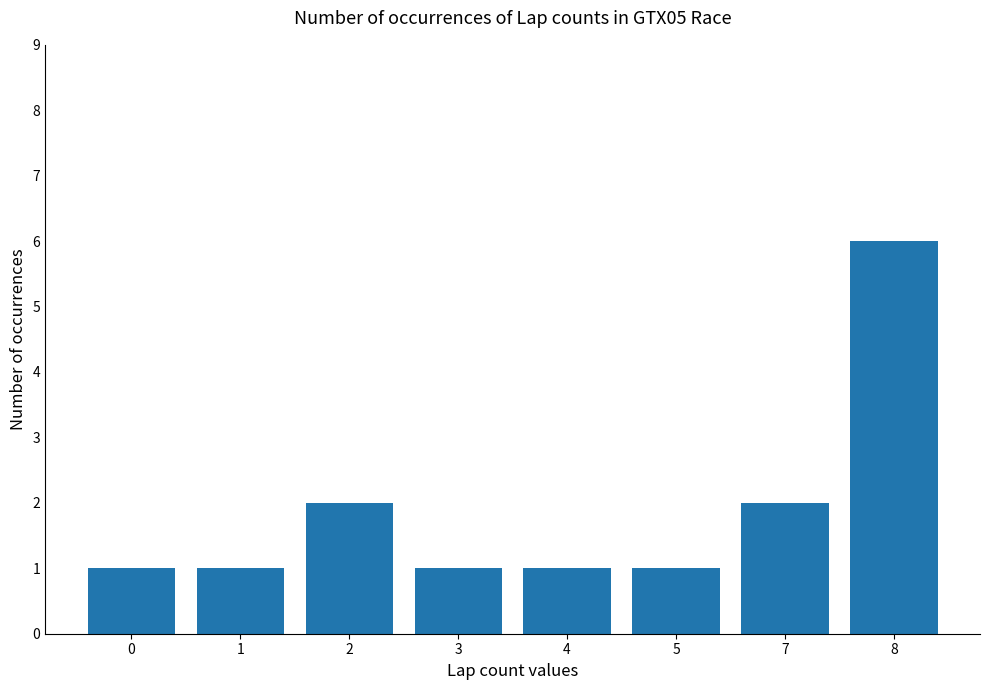

What is the smallest value displayed?

1